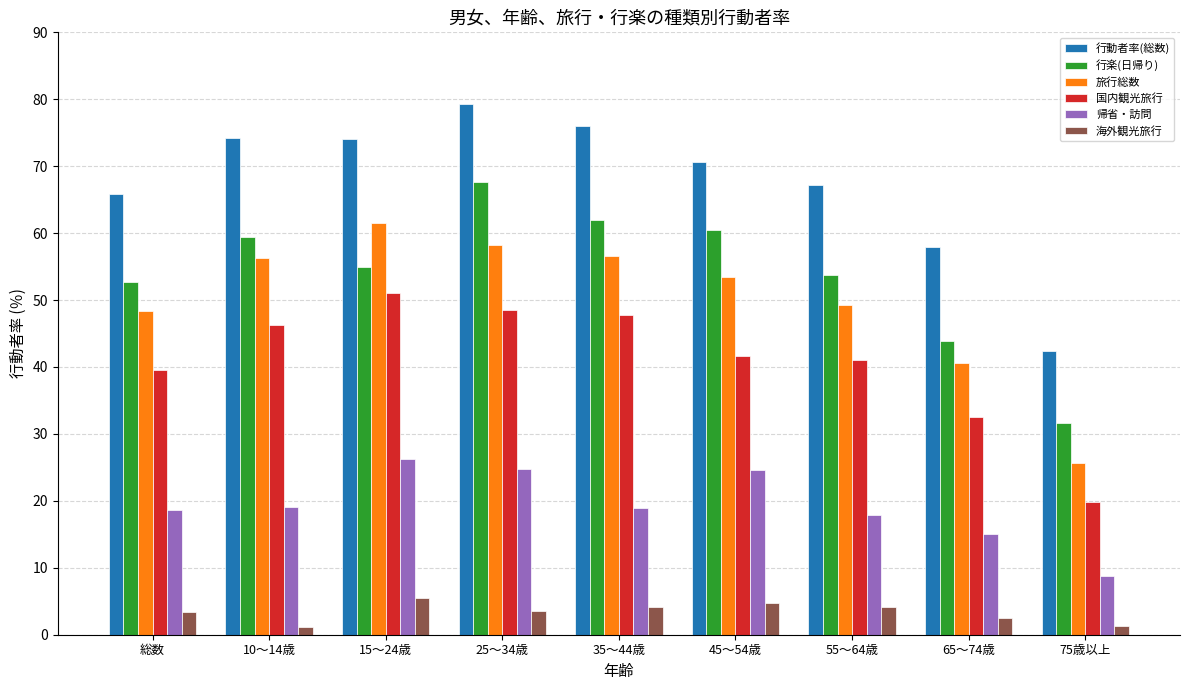

The value of 国内観光旅行 at 65～74歳 is 16.2. True or false?

False